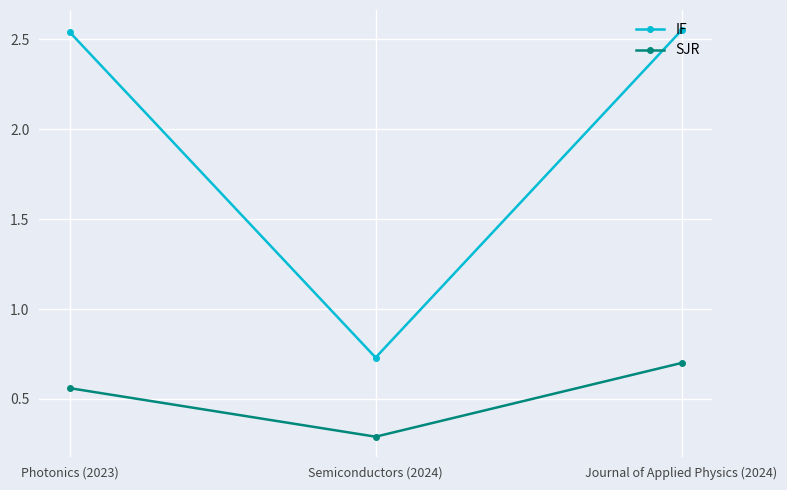

List the series in order of their peak value, lowest first.

SJR, IF